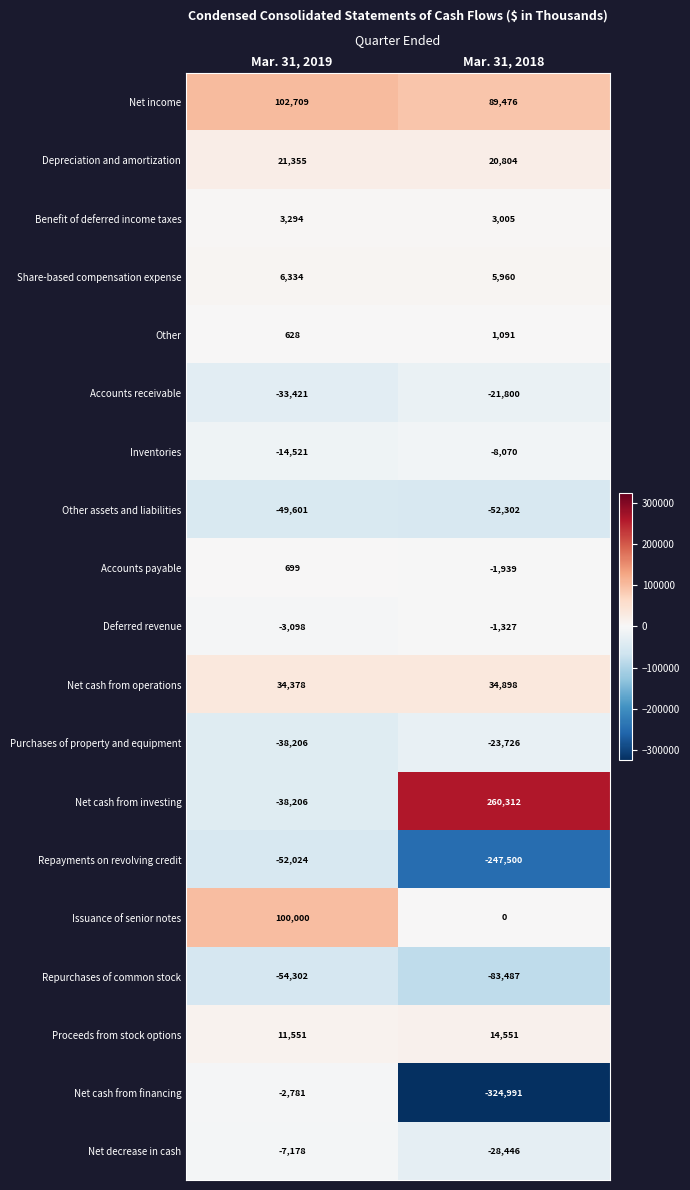

The value of Purchases of property and equipment at Mar. 31, 2018 is -23726. True or false?

True